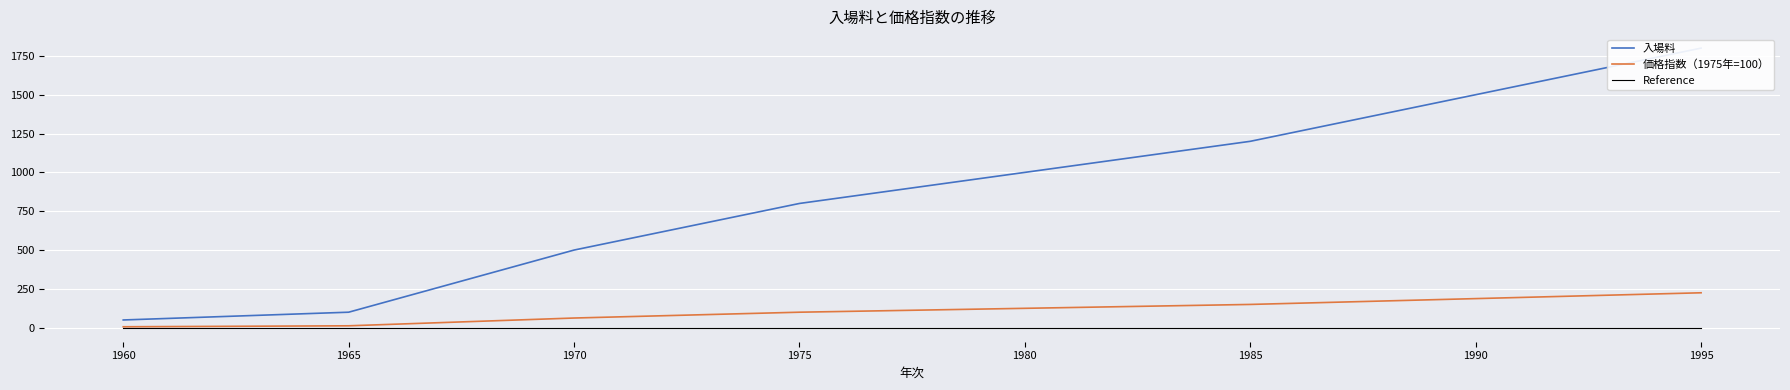

True or false: 価格指数（1975年=100） has more than 0 interior local peaks.

False